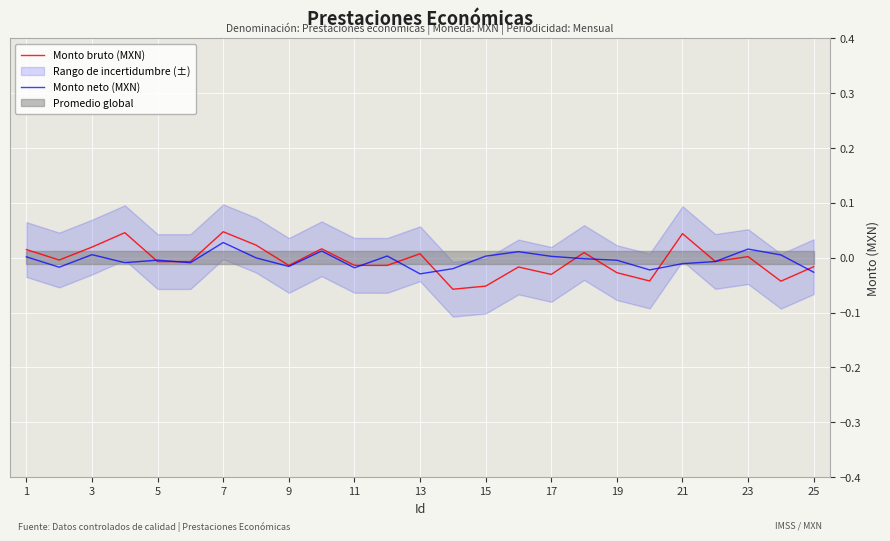

Rank the series by their average value, from highest to lowest.

Monto neto (MXN), Monto bruto (MXN)